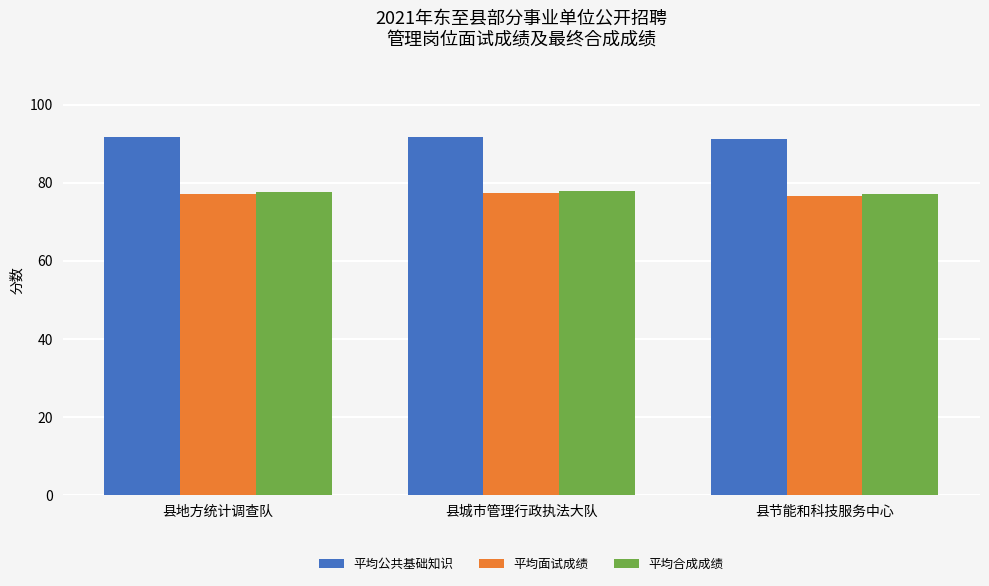

What is the label of the 1st bar from the right?

县节能和科技服务中心